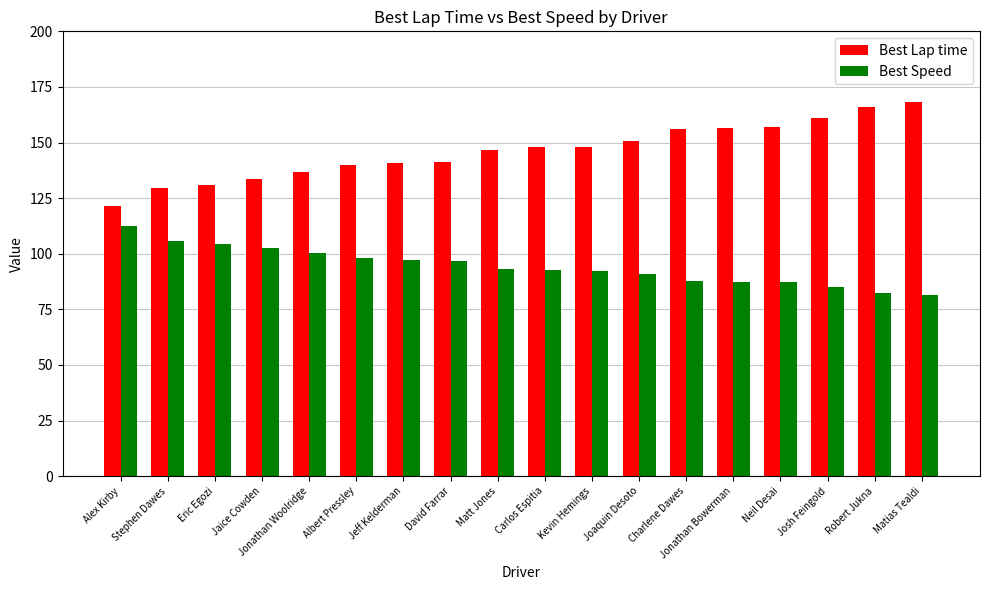

How many values in the Best Speed series exceed 93?

9